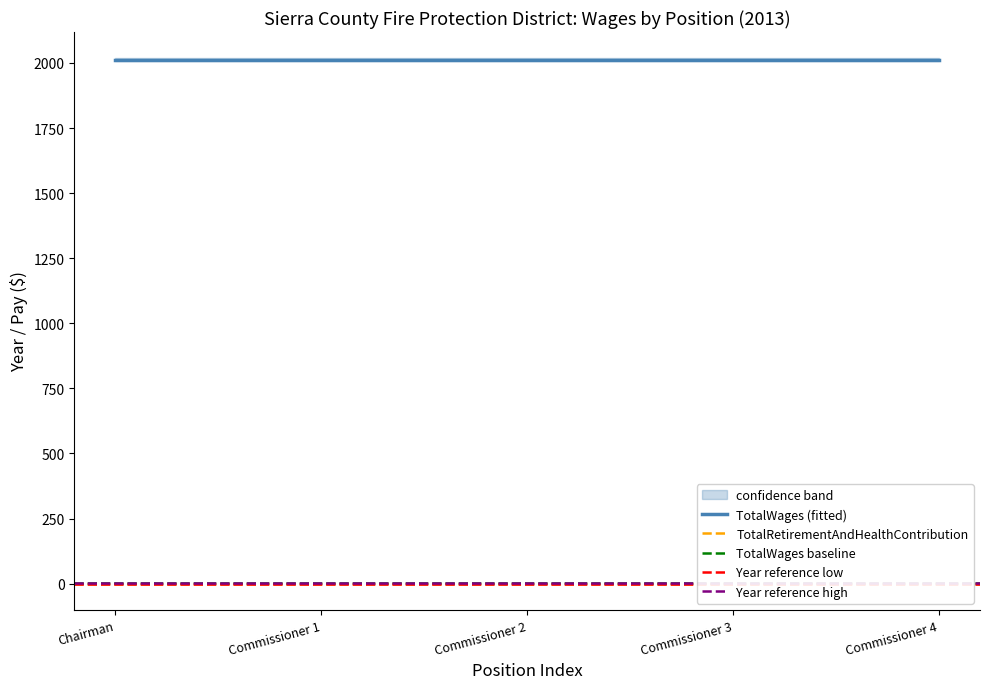

At which category is the sum across all series the highest?

Chairman